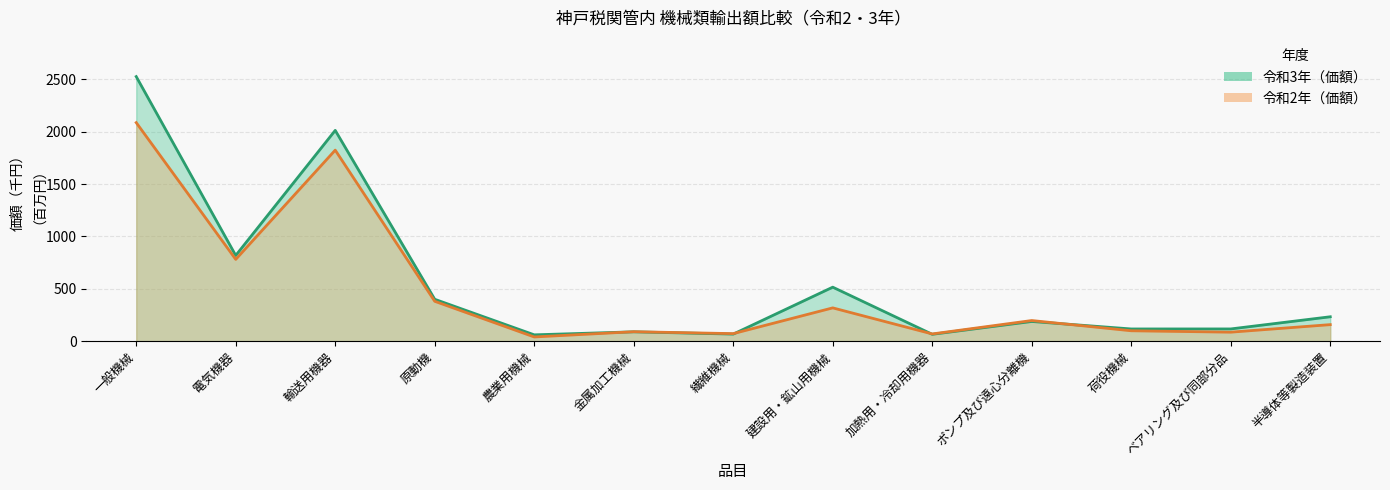

Reading right to left, transcribe all the data shown in this chart.

令和3年（価額）: 半導体等製造装置=234.1	ベアリング及び同部分品=118.0	荷役機械=117.8	ポンプ及び遠心分離機=189.1	加熱用・冷却用機器=66.8	建設用・鉱山用機械=516.5	繊維機械=68.7	金属加工機械=90.5	農業用機械=61.8	原動機=400.9	輸送用機器=2012.5	電気機器=819.0	一般機械=2525.6
令和2年（価額）: 半導体等製造装置=159.1	ベアリング及び同部分品=87.2	荷役機械=100.5	ポンプ及び遠心分離機=198.2	加熱用・冷却用機器=70.3	建設用・鉱山用機械=319.0	繊維機械=73.3	金属加工機械=91.4	農業用機械=41.5	原動機=381.7	輸送用機器=1824.1	電気機器=781.8	一般機械=2086.6